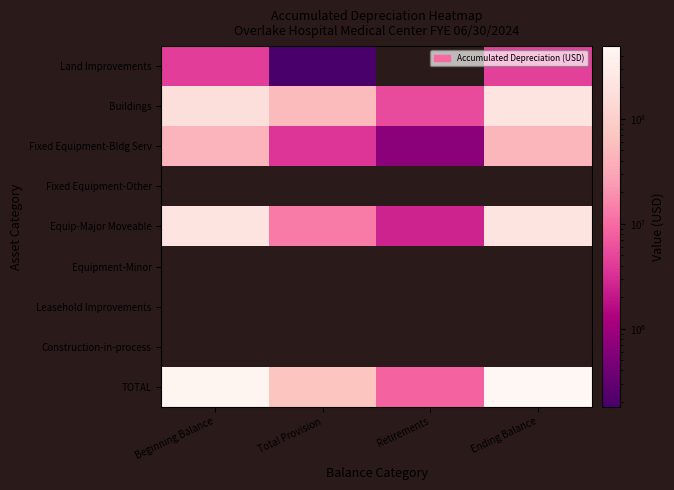

Which series has the largest total across all categories?

TOTAL